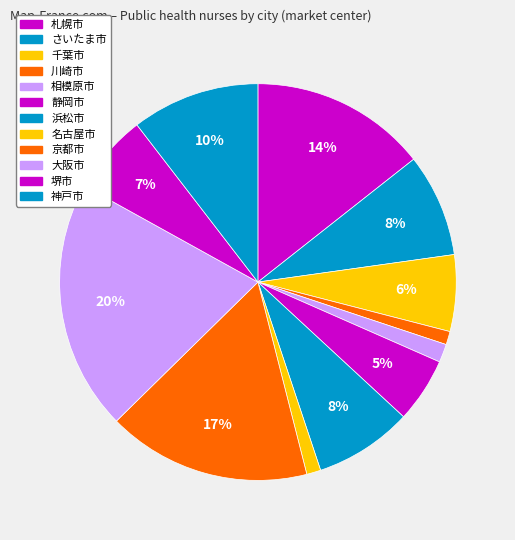

How many slices are in this pie chart?

12